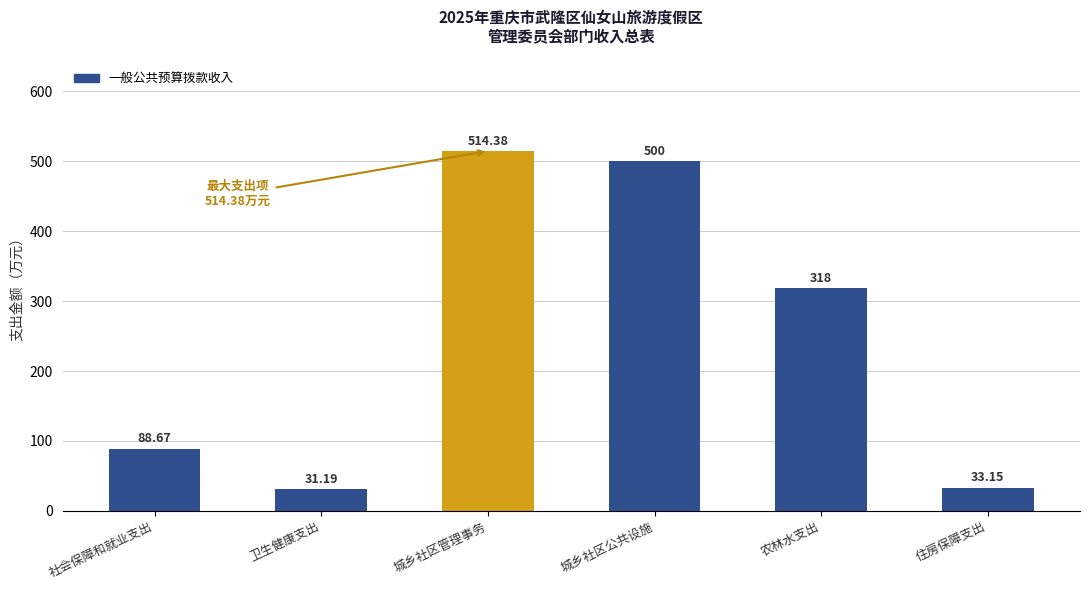

What is the label of the 6th bar from the left?

住房保障支出